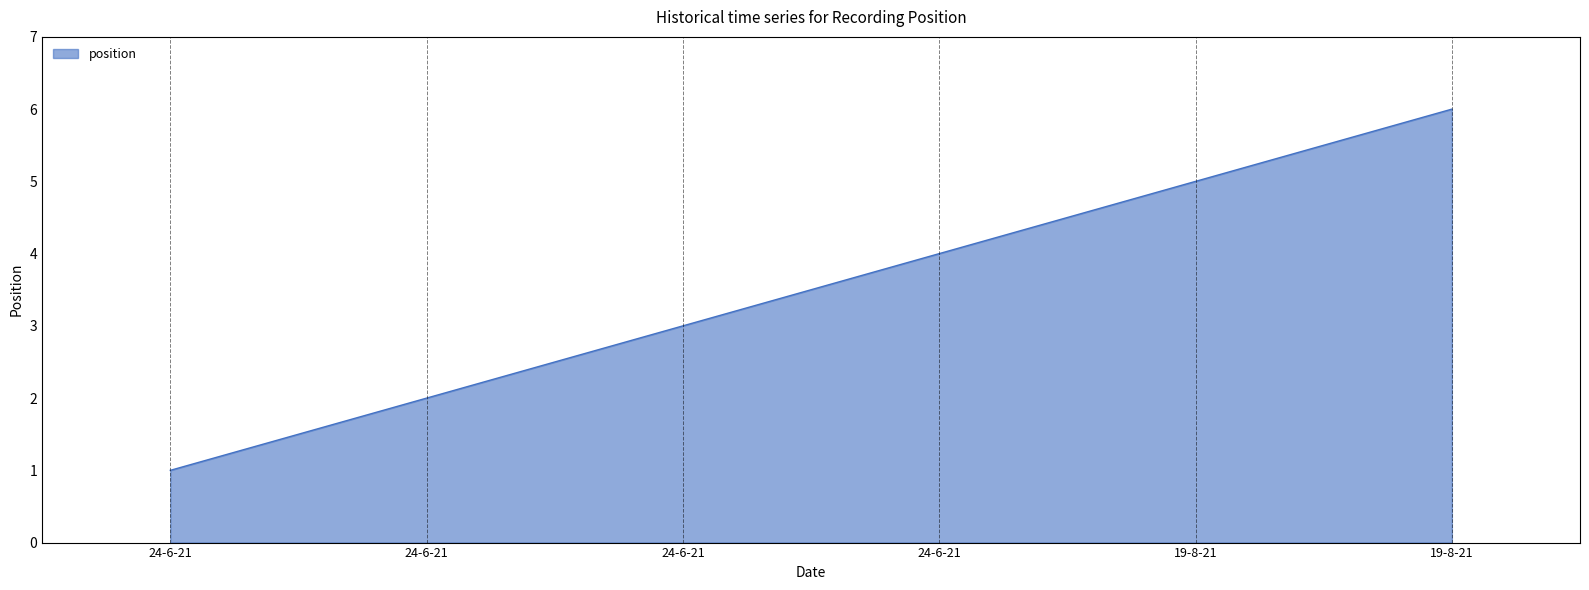

How many values are below 4?

3